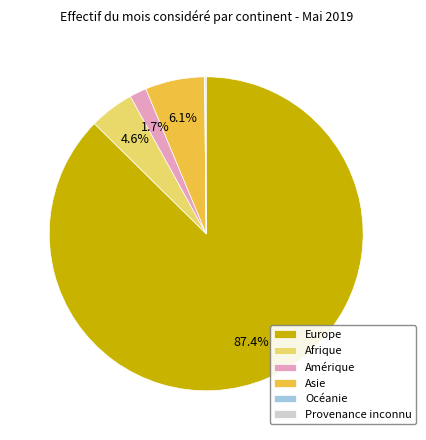

What percentage do Asie and Europe together represent?

93.5%